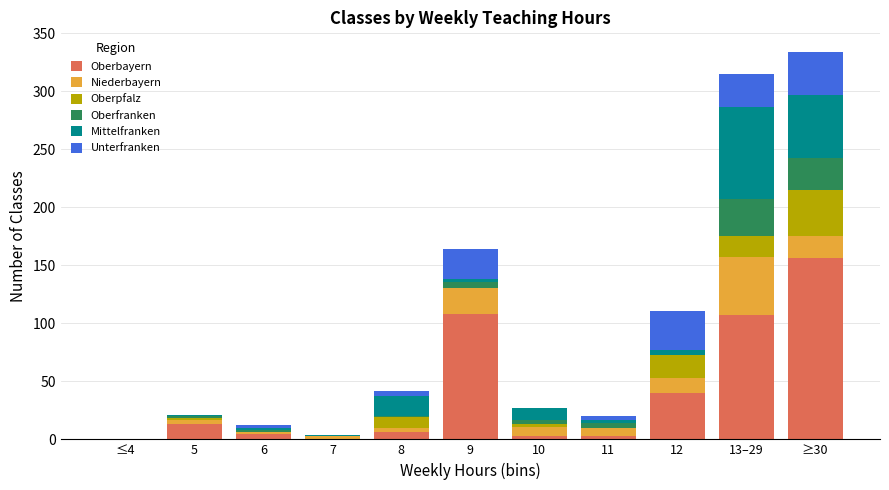

What is the maximum value for Oberbayern?

156